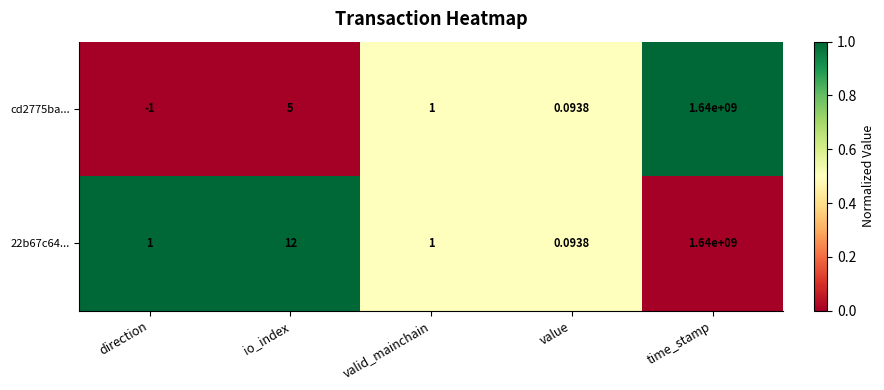

List the labels in order of cd2775ba... value, smallest first.

direction, value, valid_mainchain, io_index, time_stamp